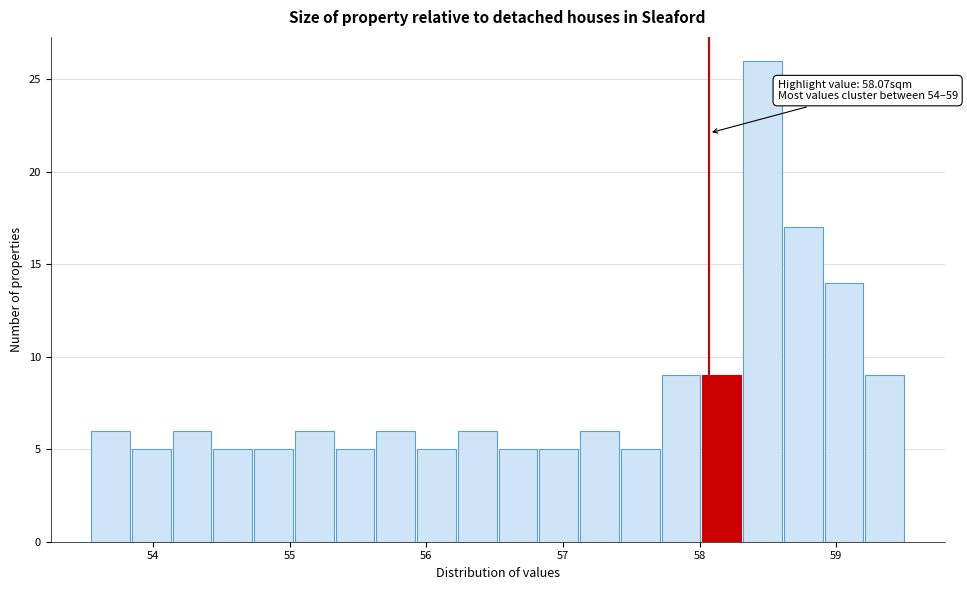

Around what value on the x-axis is the tallest bar? Give the approximate position of its centre, as read against the axis.

58.5